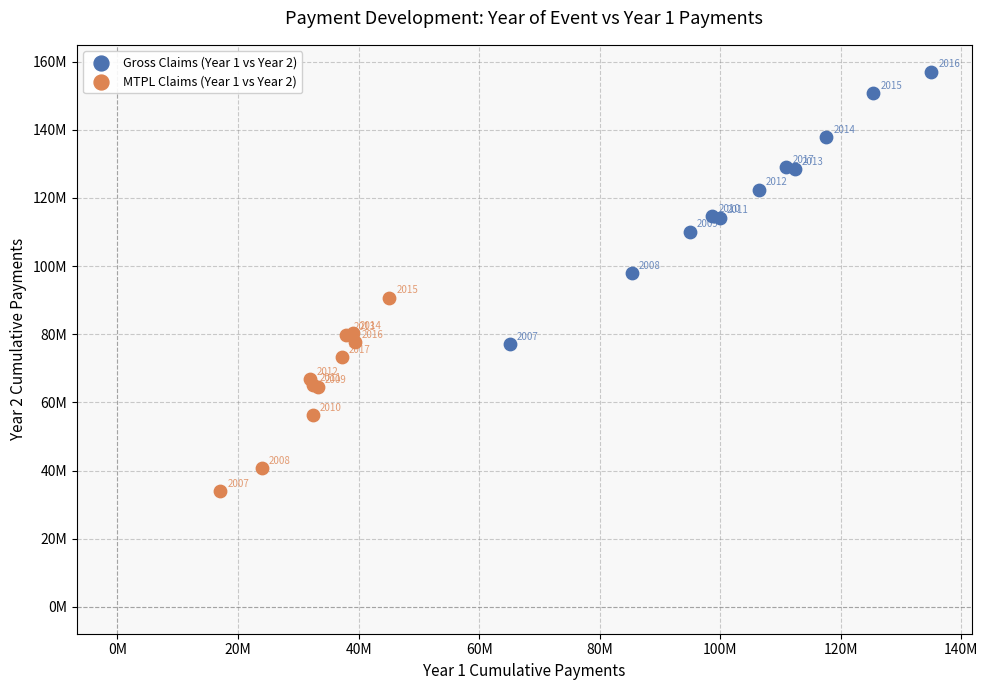

What are all the series names shown in the legend?

Gross Claims (Year 1 vs Year 2), MTPL Claims (Year 1 vs Year 2)